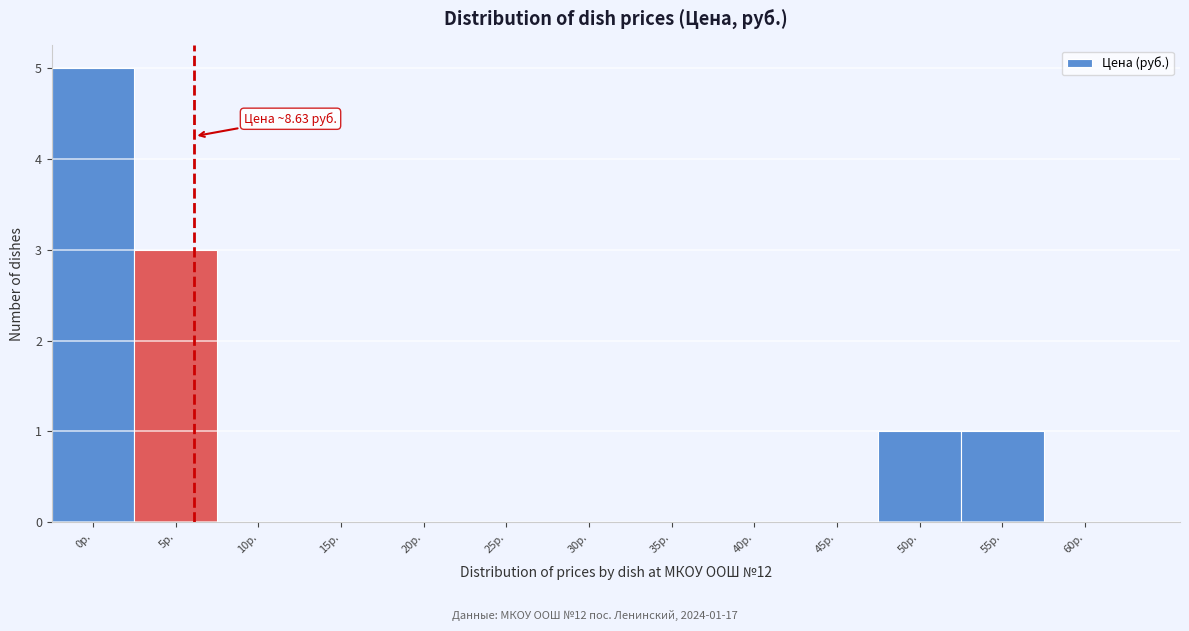

Reading right to left, extract all data points from this chart.

60р.=0	55р.=1	50р.=1	45р.=0	40р.=0	35р.=0	30р.=0	25р.=0	20р.=0	15р.=0	10р.=0	5р.=3	0р.=5